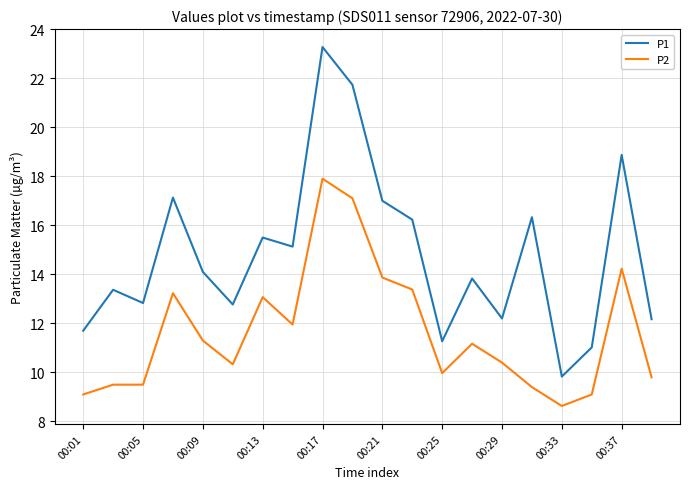

What are all the series names shown in the legend?

P1, P2